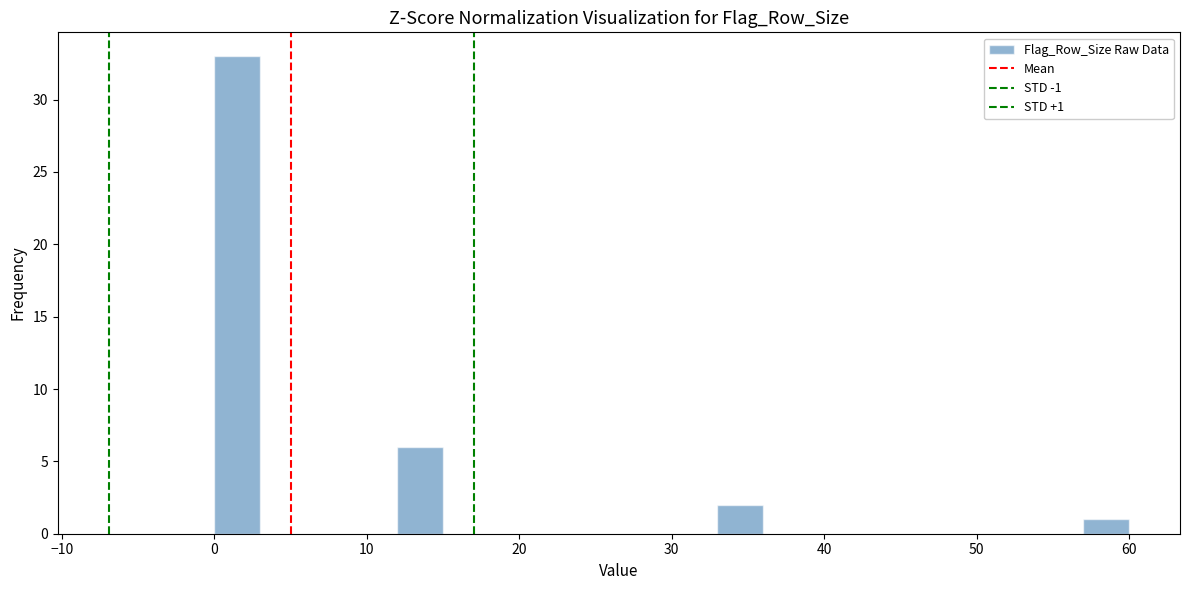

Read against the x-axis, roughly where is the centre of the tallest bar?

2